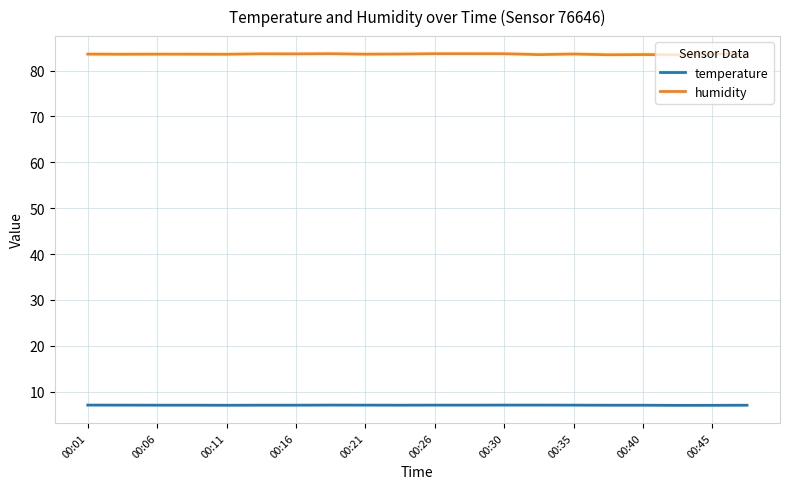

Which series has the widest spread of values?

humidity